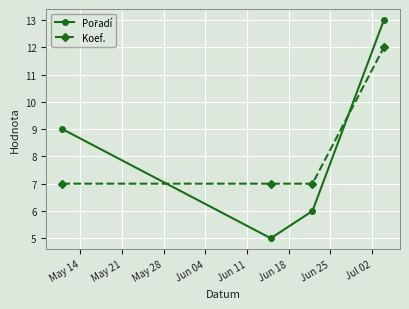

What is the average value of the Koef. series?

8